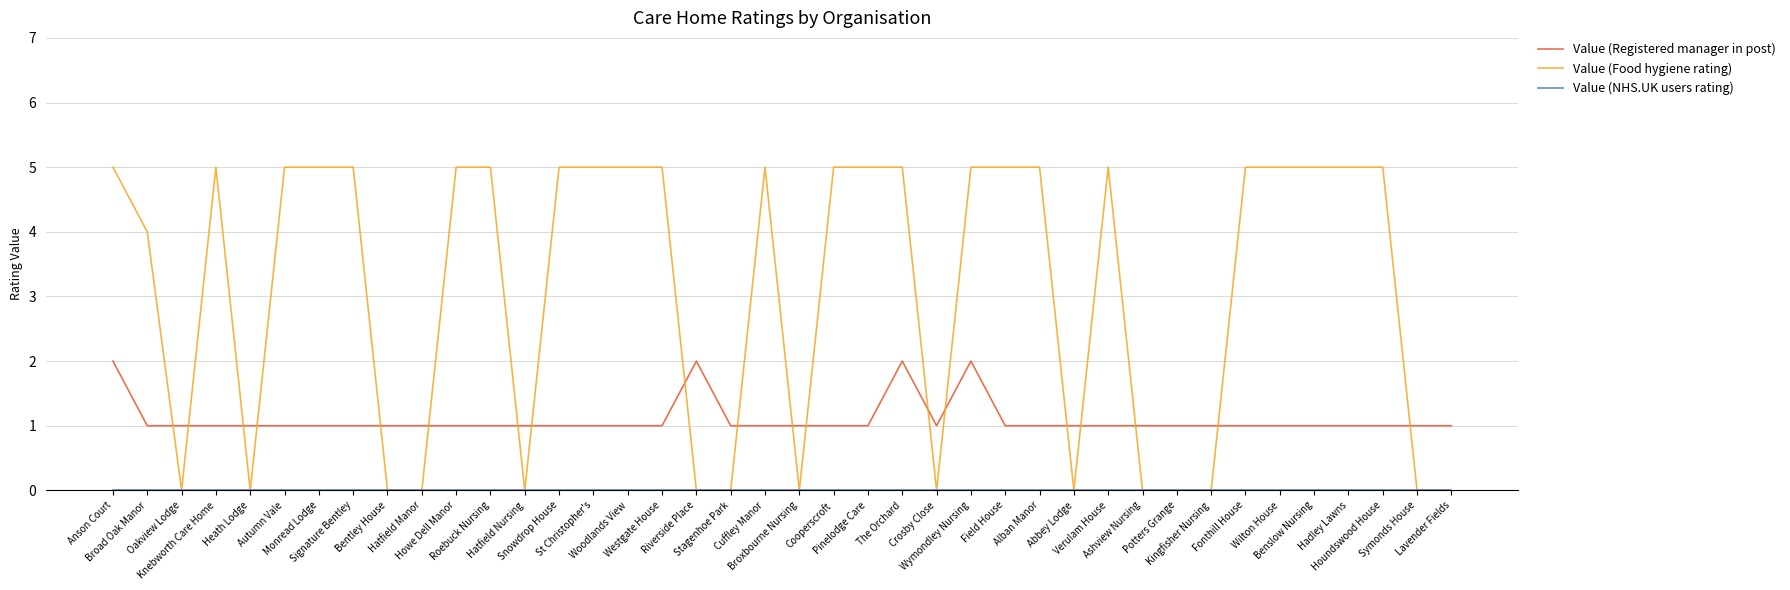

What is the maximum value for Value (Food hygiene rating)?

5